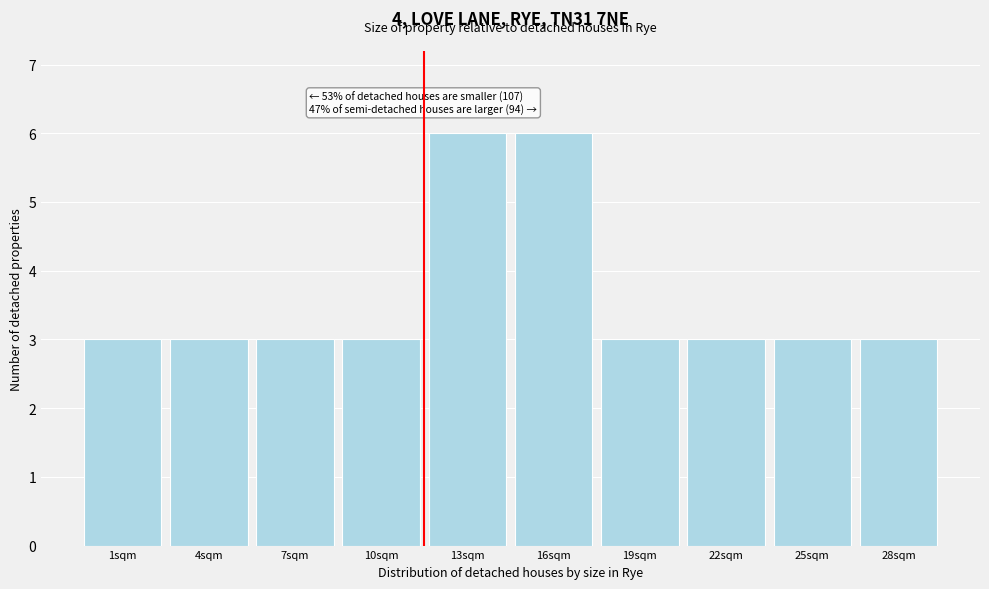

Reading left to right, list all the values displayed in this chart.

3	3	3	3	6	6	3	3	3	3